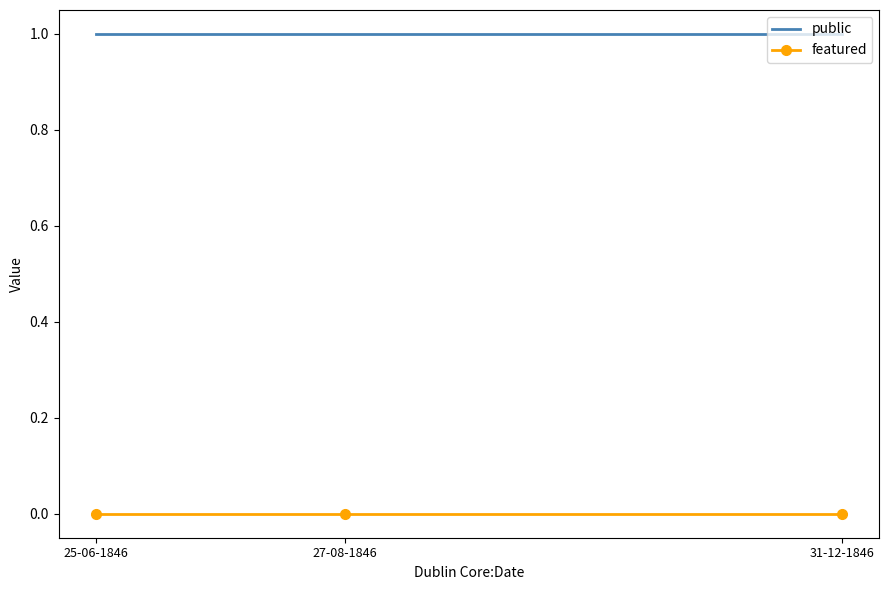

Is it true that featured equals 0 at 27-08-1846?

True